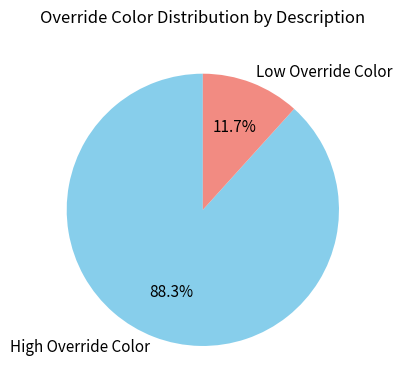

Count the number of slices in the pie.

2